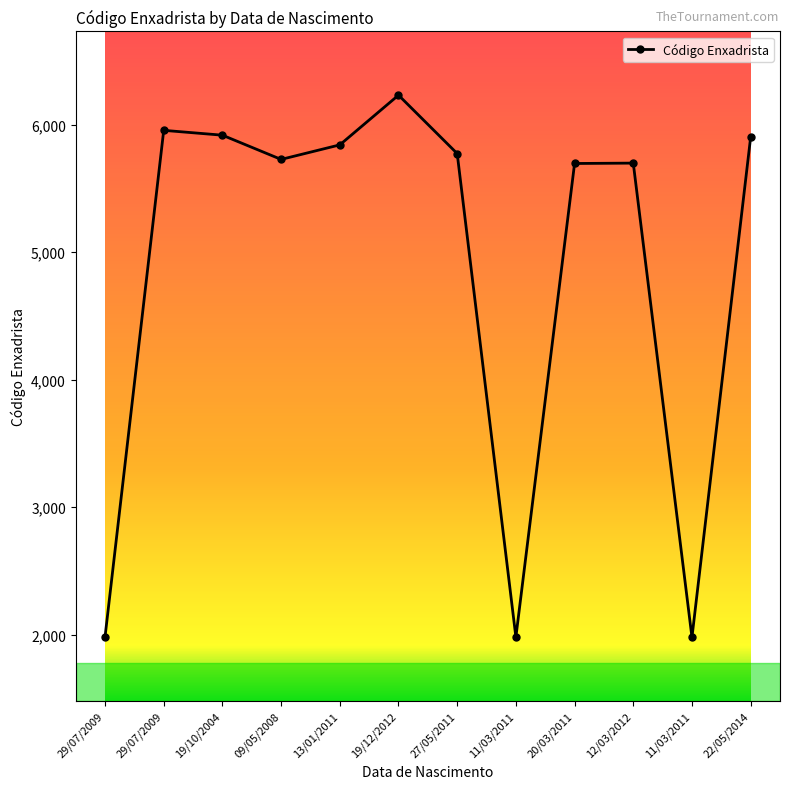

What is the smallest value displayed?

1978